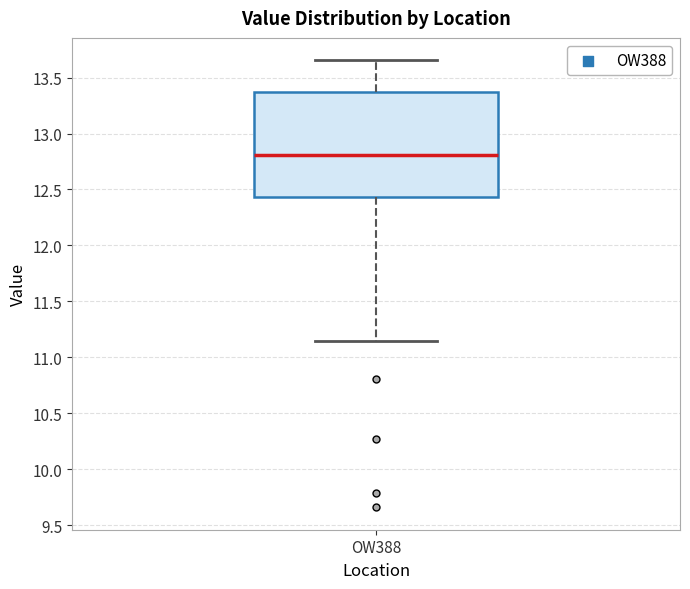

Transcribe this box plot: give where the median line is, the range the box spans, and where the two whiskers end, as read against the y-axis. The values are not printed on the chart, so give them approximately, as read against the axis.

median 12.80, box 12.45 to 13.35, whiskers 11.15 to 13.65